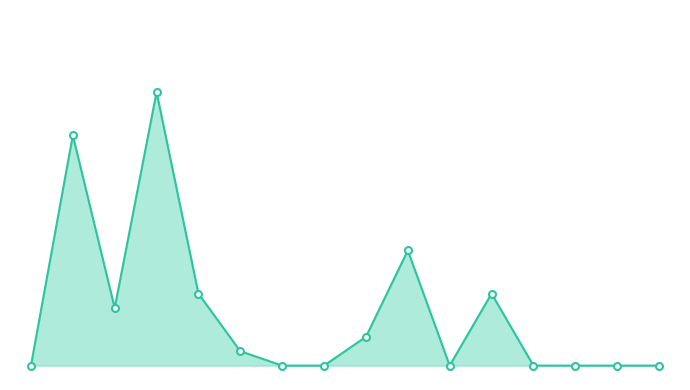

Does the chart display data point markers on the line(s)?

No